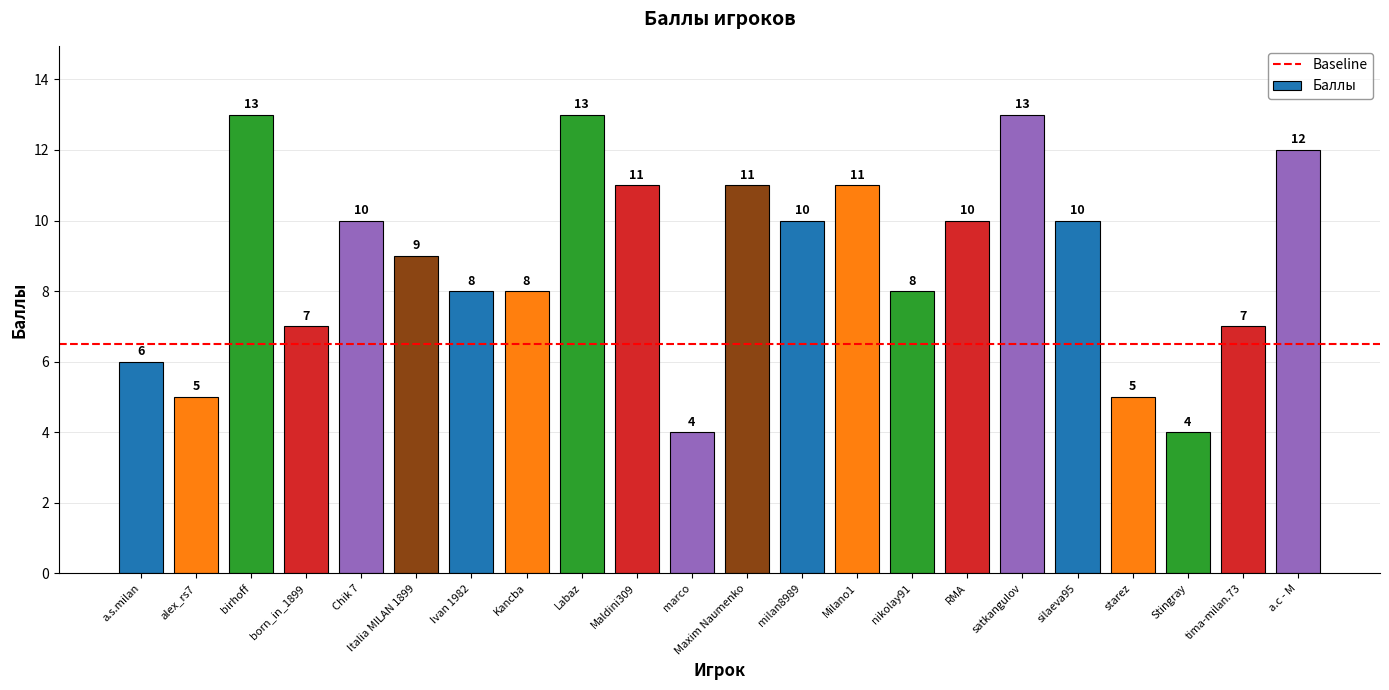

Where does the data first go above 10?

birhoff